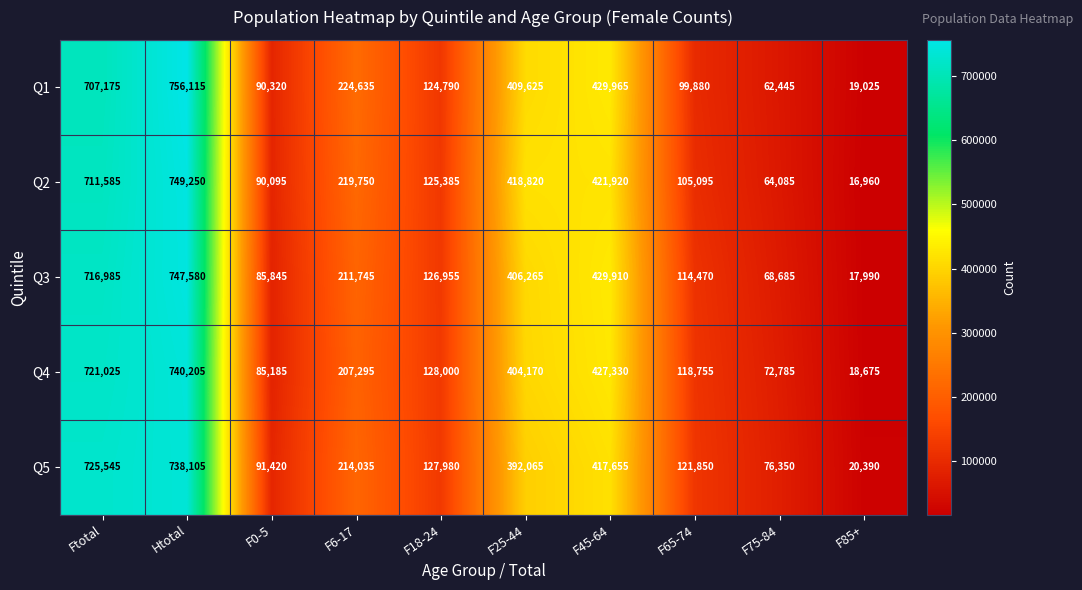

List the series in order of their peak value, highest first.

Q1, Q2, Q3, Q4, Q5